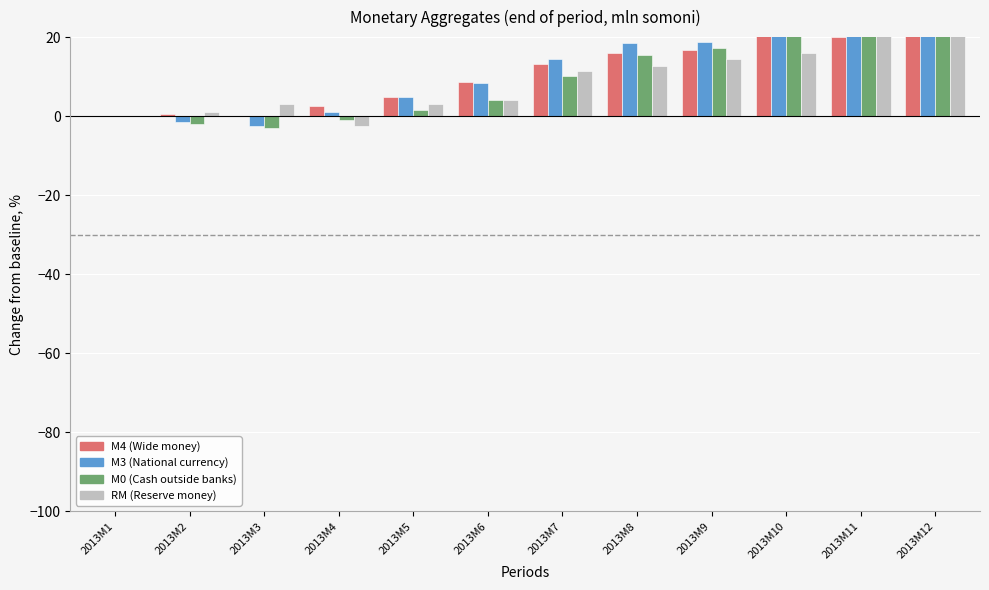

What is the value of the M4 (Wide money) bar at the 4th from the left?

2.5